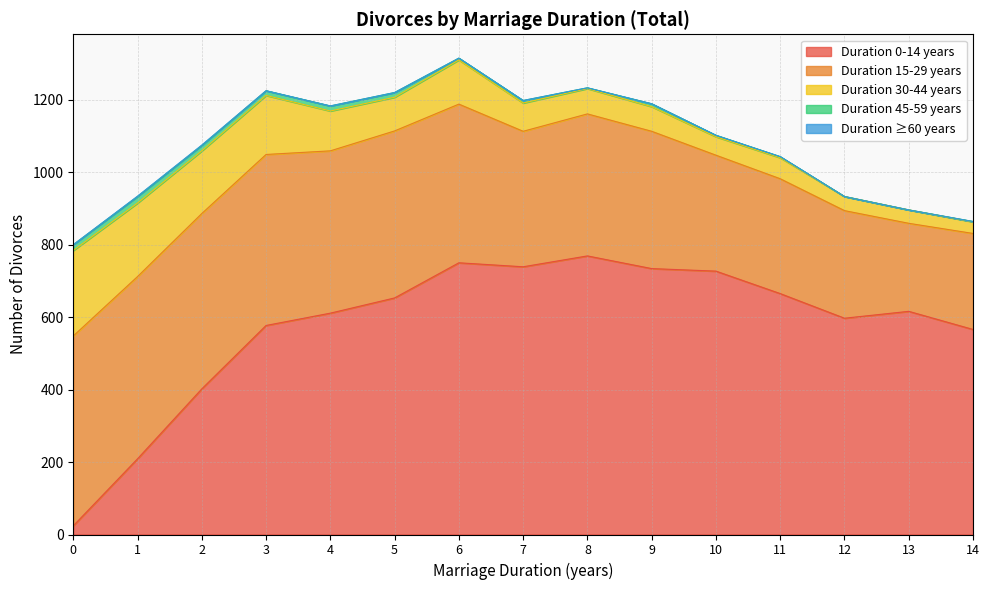

Rank the categories by Duration 45-59 years value from lowest to highest.

12, 13, 14, 8, 11, 10, 6, 7, 9, 3, 5, 4, 2, 0, 1